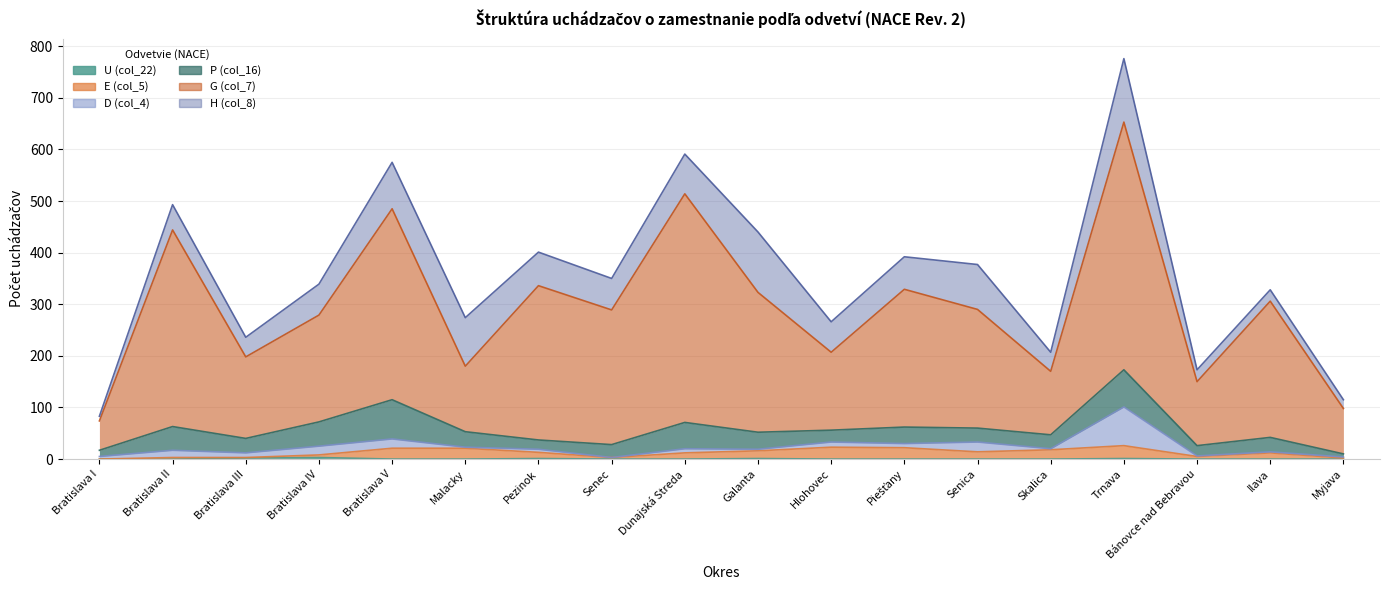

True or false: E (col_5) has more than 2 points higher than both neighbors.

True